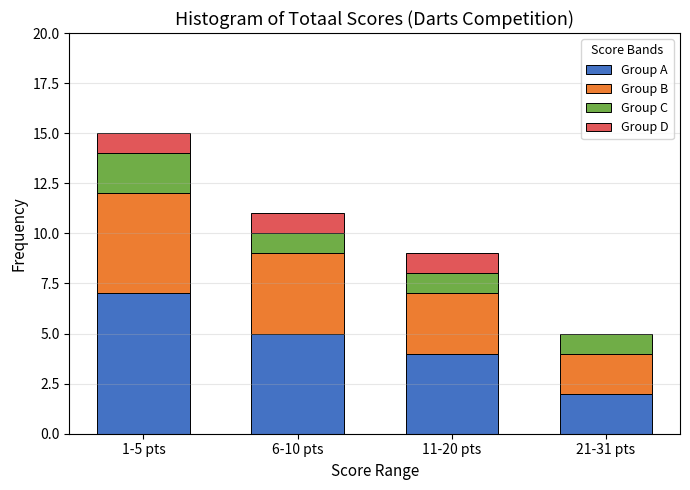

Reading right to left, transcribe the values for Group A.

21-31 pts=2	11-20 pts=4	6-10 pts=5	1-5 pts=7